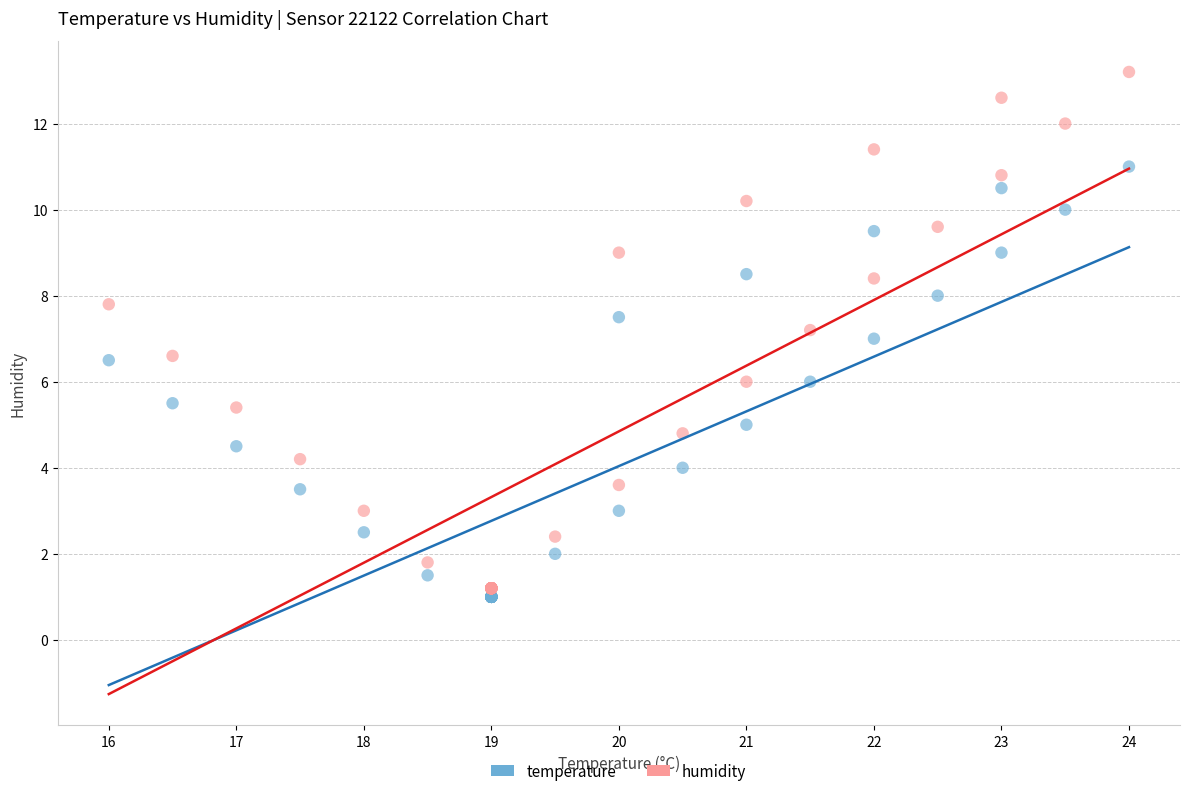

Which series has the widest spread of Y values?

humidity